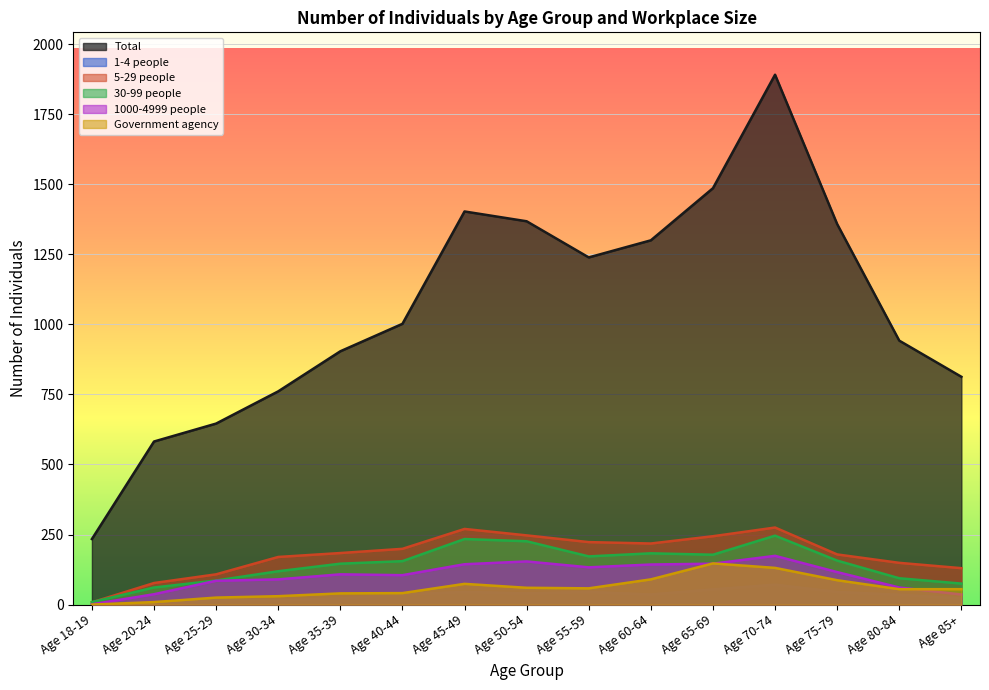

What is the sum of the 5-29 people values at Age 40-44 and Age 30-34?

369